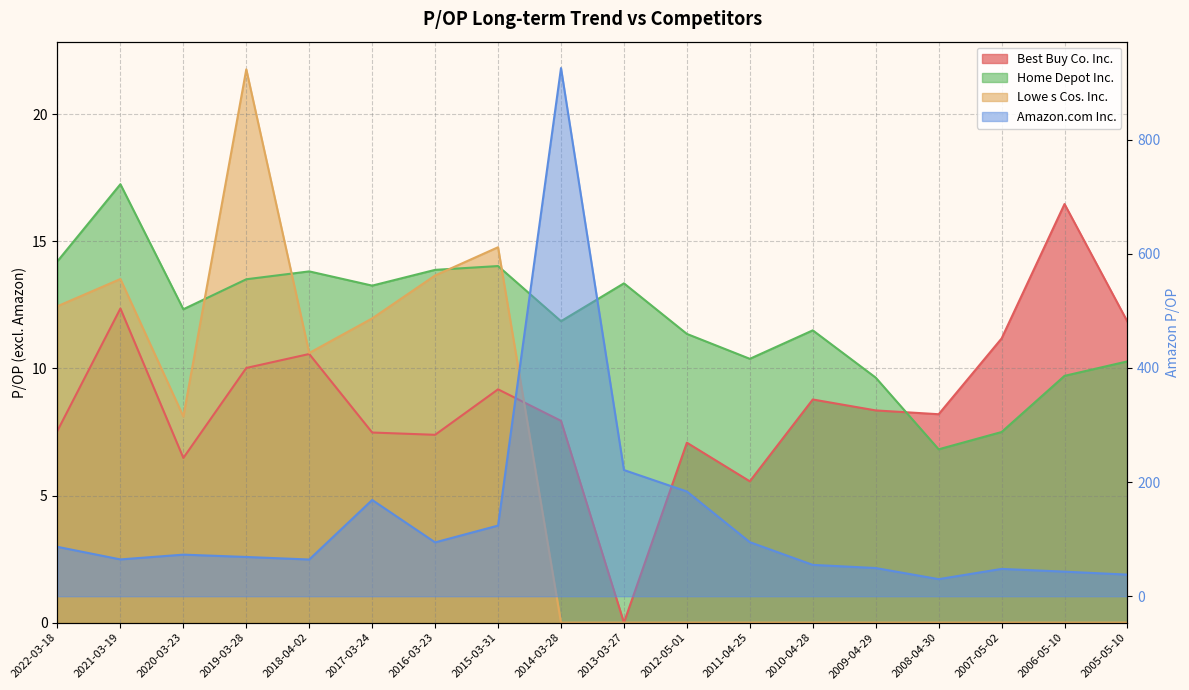

What is the label of the 14th point from the right?

2018-04-02